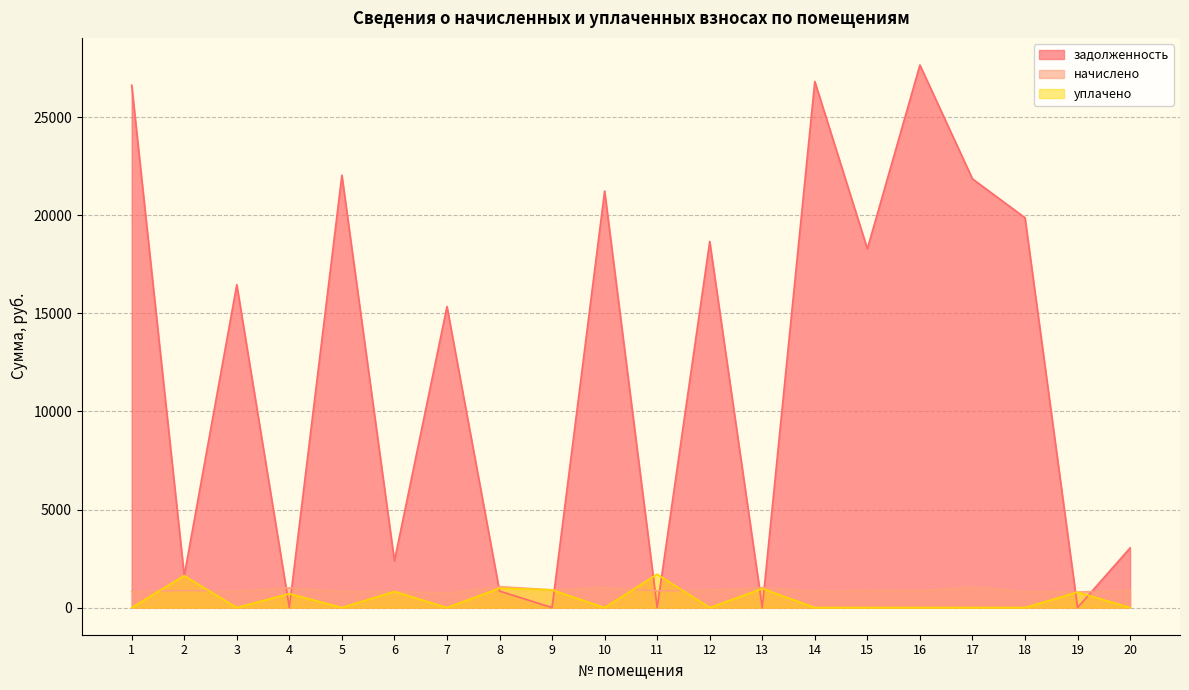

What is the difference between the highest and lowest values at 2?

756.5